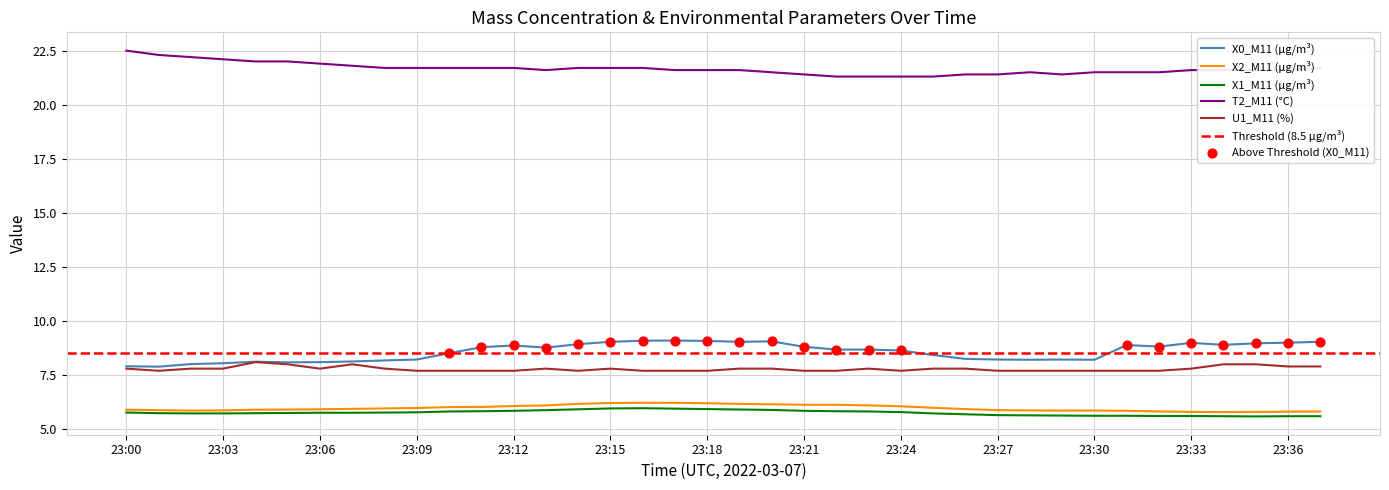

At how many categories does at least one series exceed 14?

38